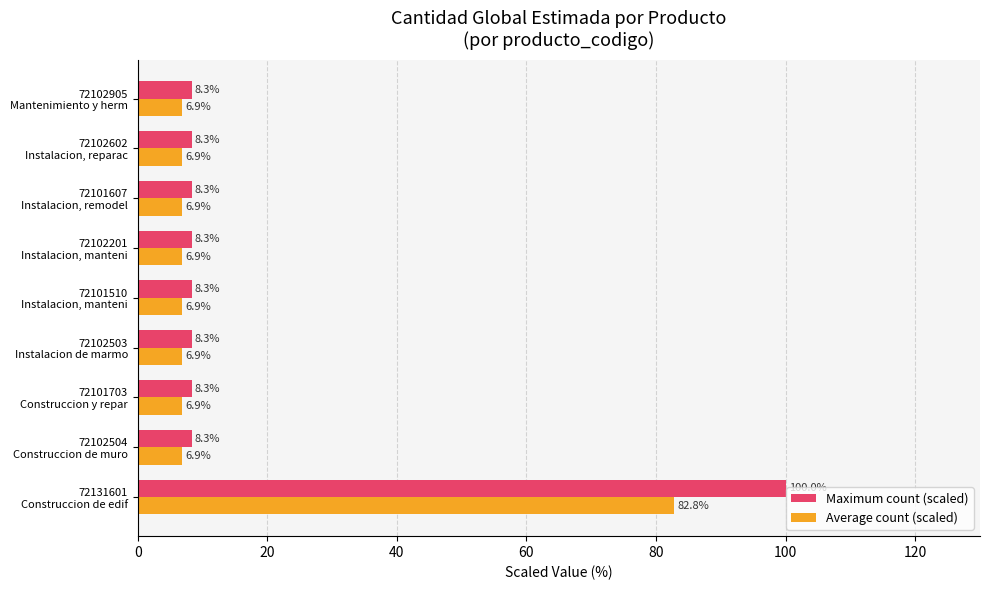

How many series are shown in this chart?

2